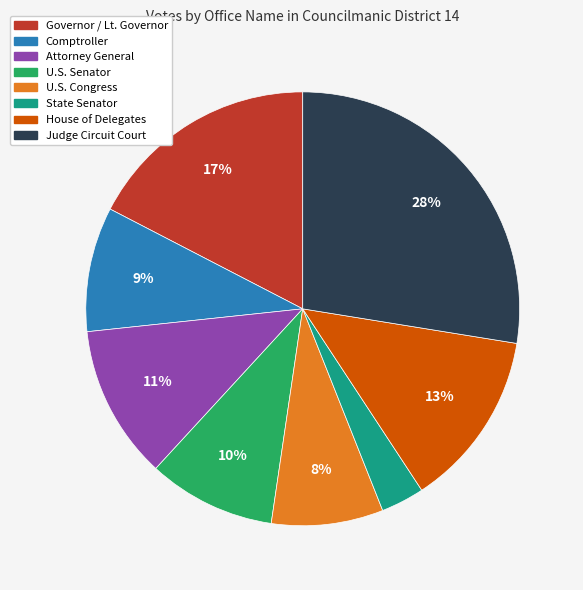

True or false: Governor / Lt. Governor accounts for 17% of the total.

True